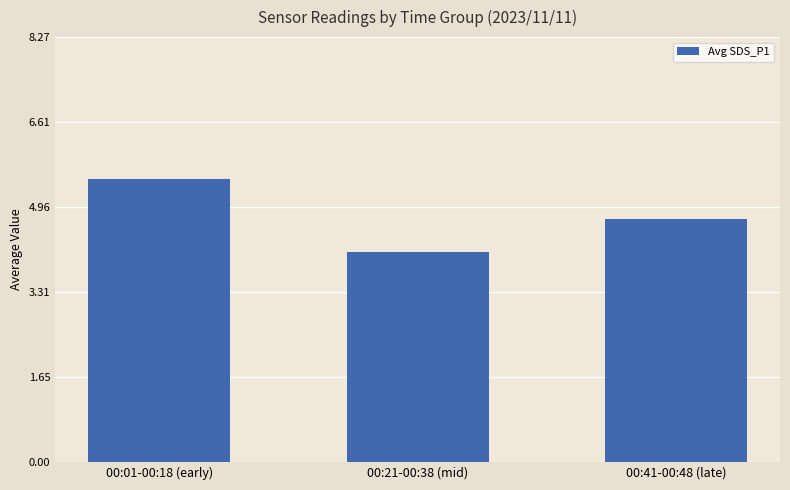

What is the value of the 1st bar from the left?

5.5